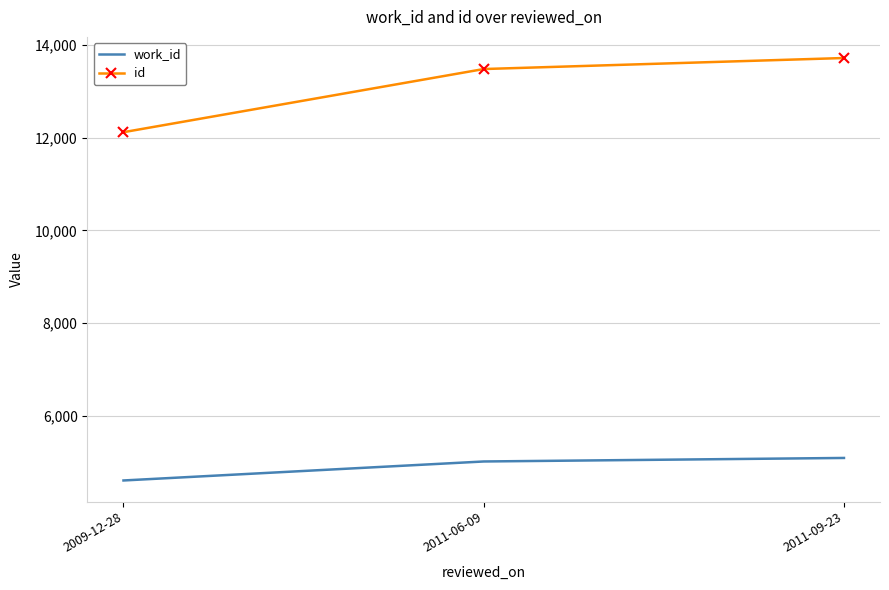

Where is work_id nearest to the value 4845?

2011-06-09